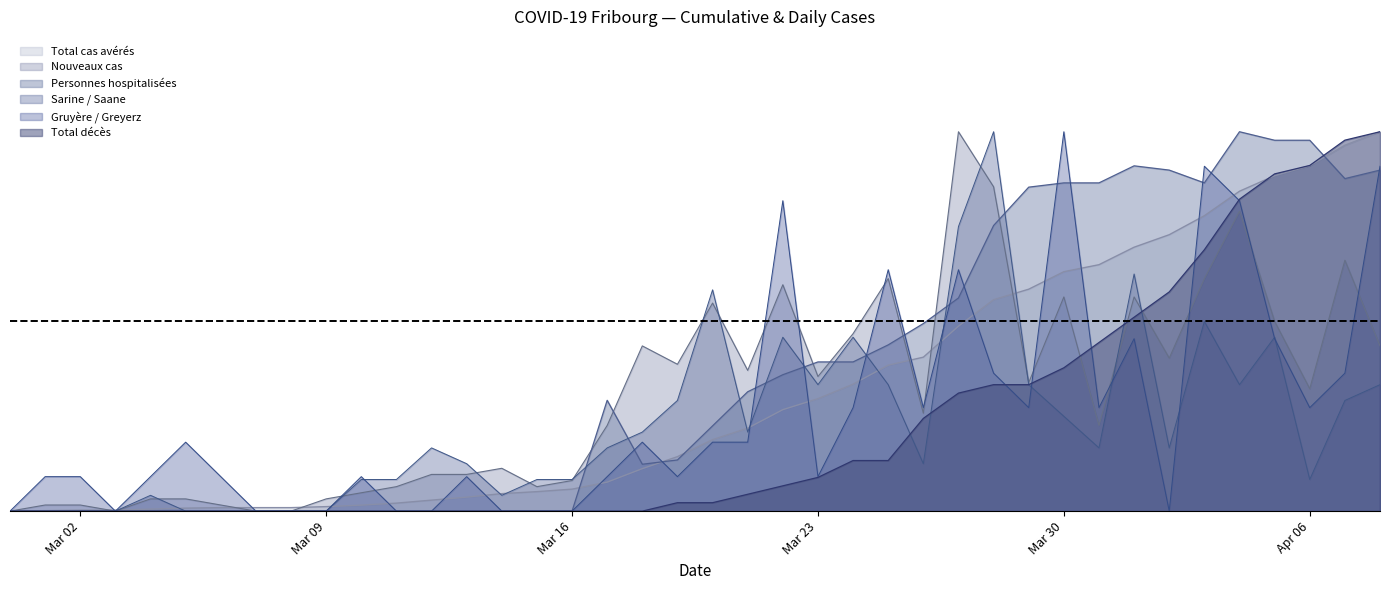

How many positive values does the Total décès series have?

21